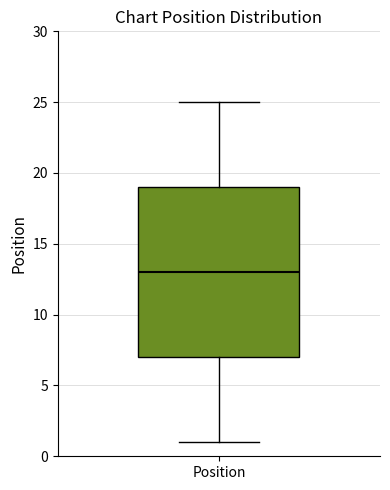

Where is the lower edge of the box for Position on the y-axis? The values are not printed on the chart, so give them approximately, as read against the axis.

7